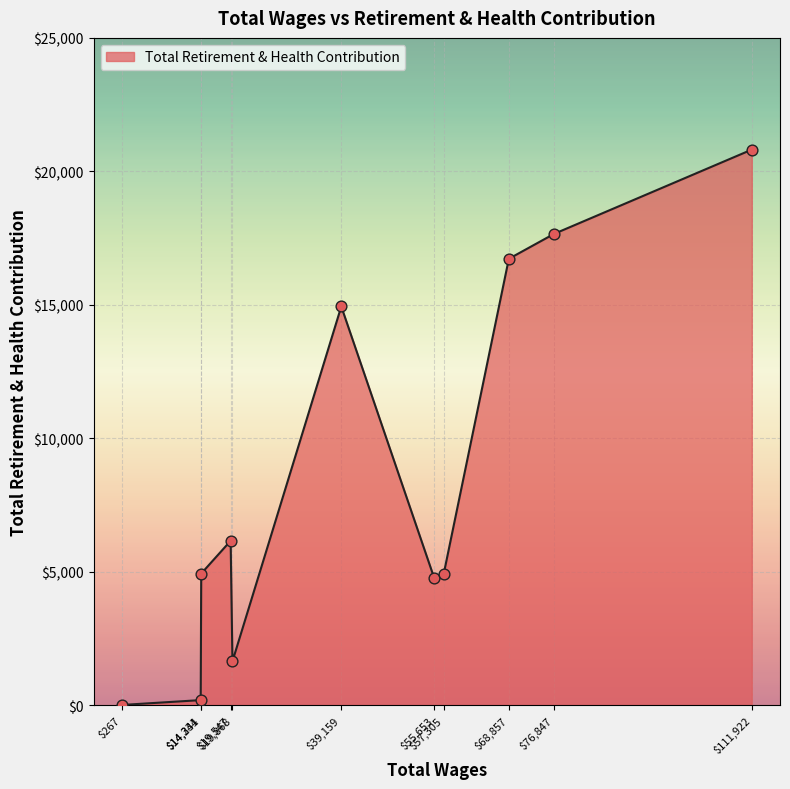

What is the greatest value displayed?

20814